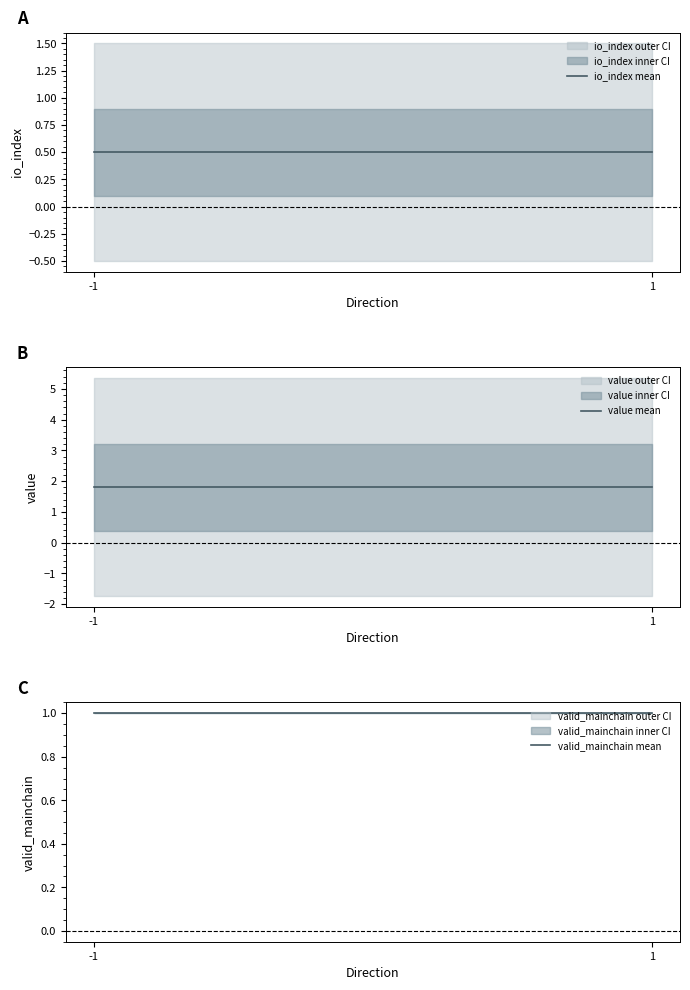

True or false: io_index mean has a value of 0.5 at 1.

True